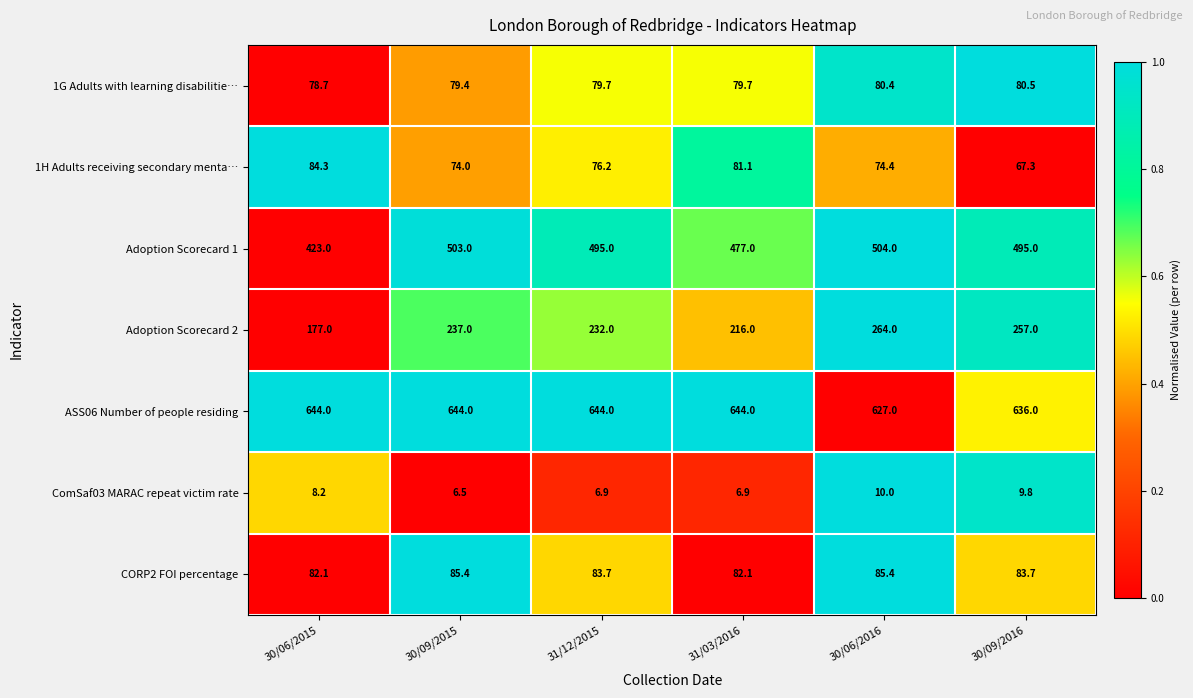

Is the value of Adoption Scorecard 2 at 30/06/2016 greater than the value of ComSaf03 MARAC repeat victim rate at 31/03/2016?

Yes